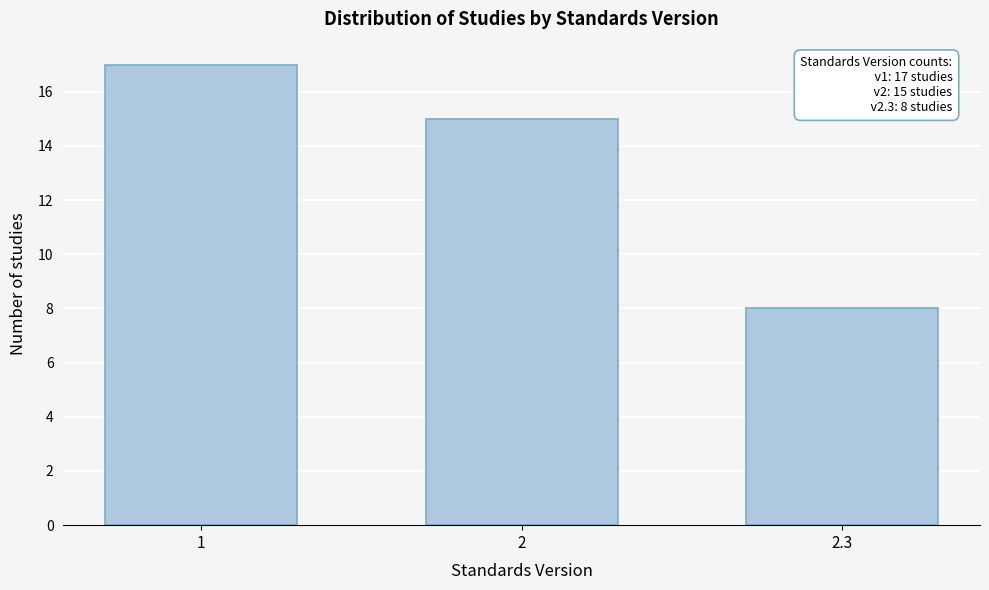

Reading left to right, extract all data points from this chart.

17	15	8